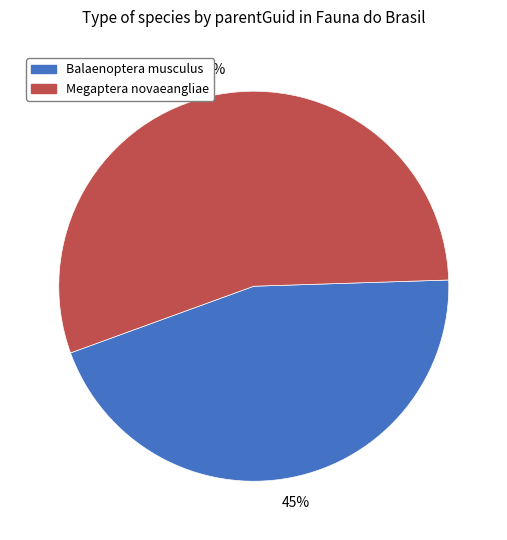

Does any single category account for the majority?

Yes